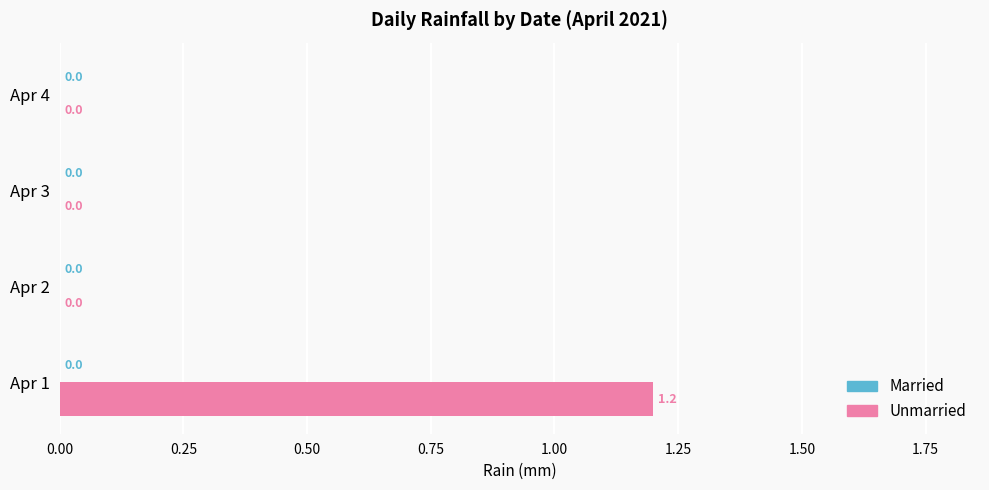

How many series are shown in this chart?

1